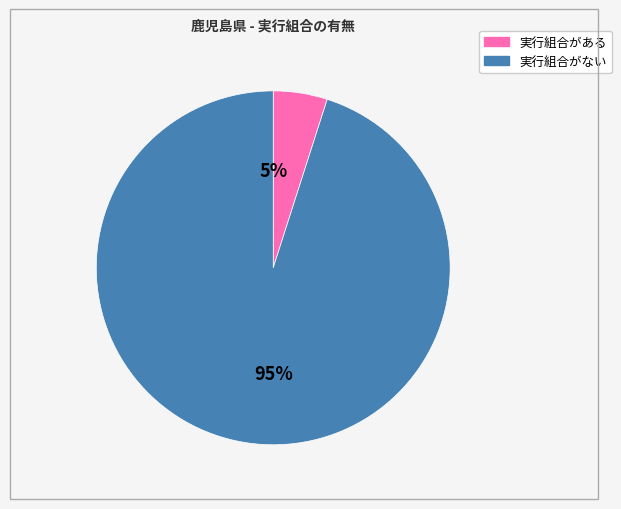

What is the ratio of the value at 実行組合がある to the value at 実行組合がない?

0.1